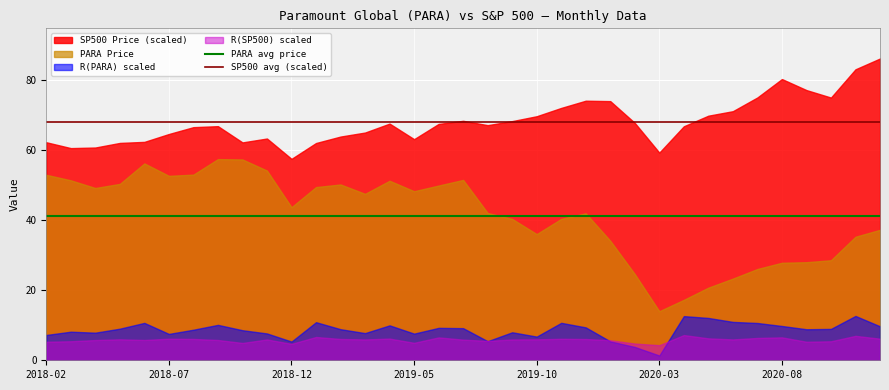

Between 2018-02 and 2018-07, which series saw the biggest shift?

SP500 Price (scaled)